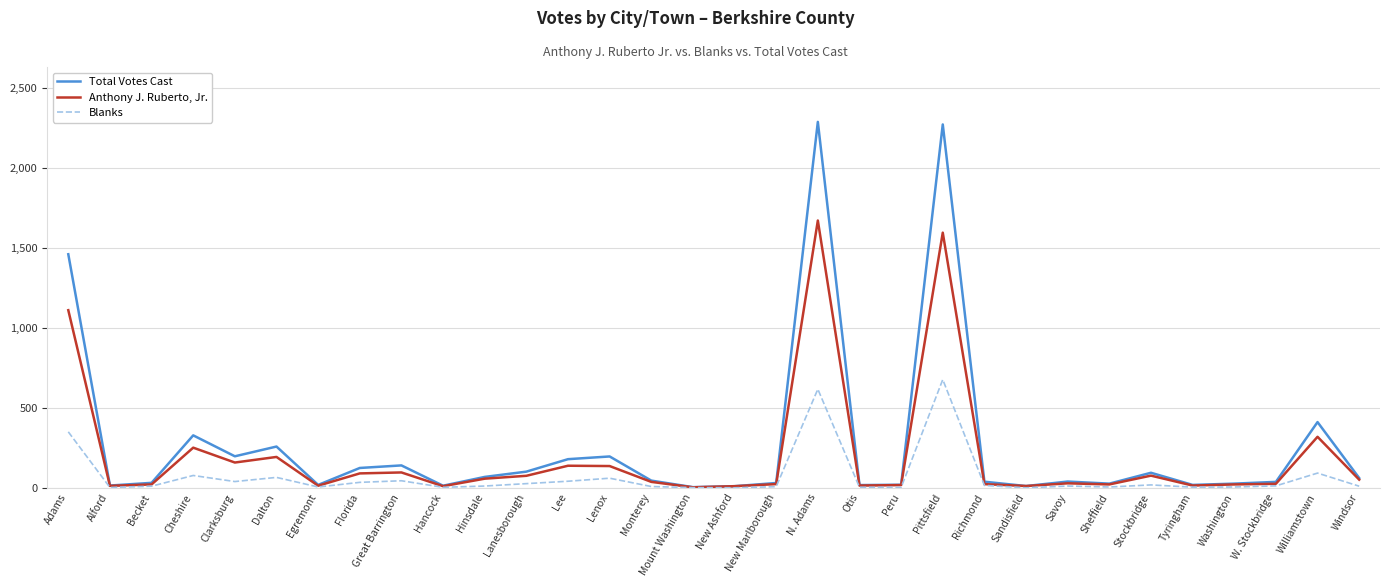

At which label is Total Votes Cast closest to 1146?

Adams